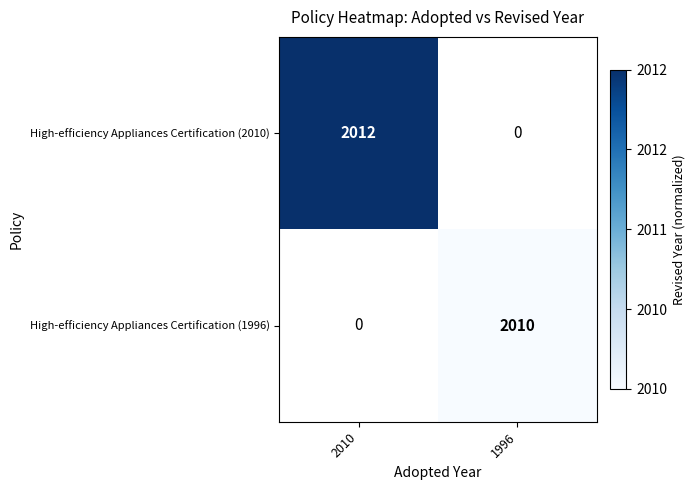

True or false: High-efficiency Appliances Certification (1996) has a value of 3151 at 1996.

False